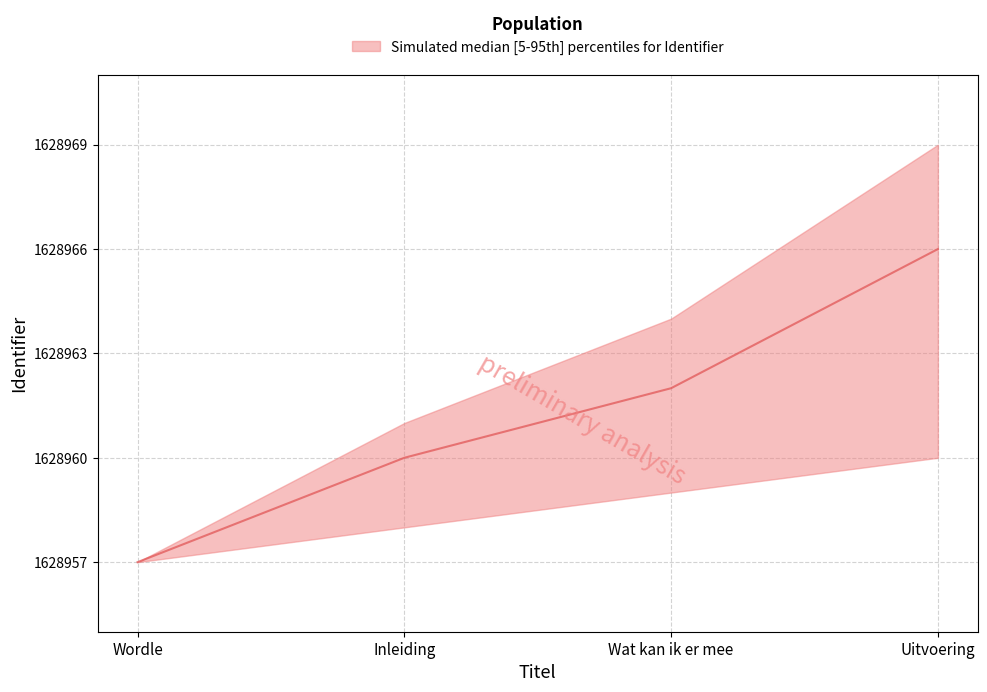

Is this an area chart (filled region under the line)?

No